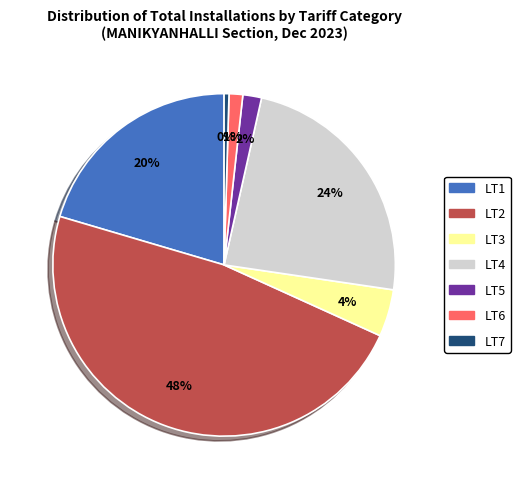

Between LT4 and LT1, which is larger?

LT4